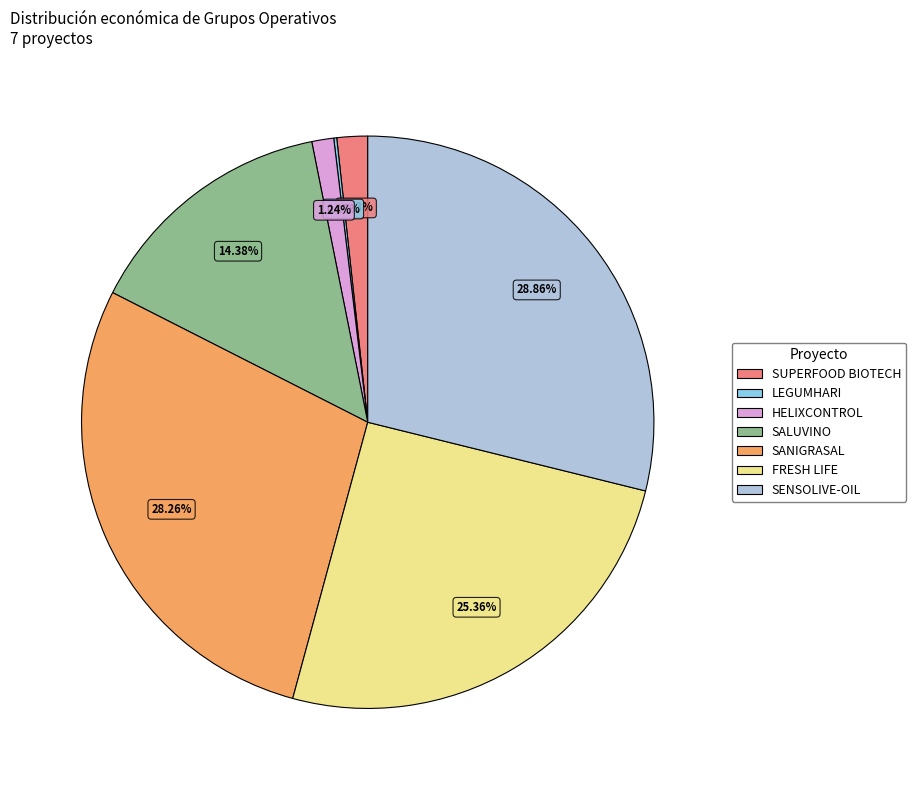

What percentage is the SENSOLIVE-OIL slice, to the nearest percent?

29%